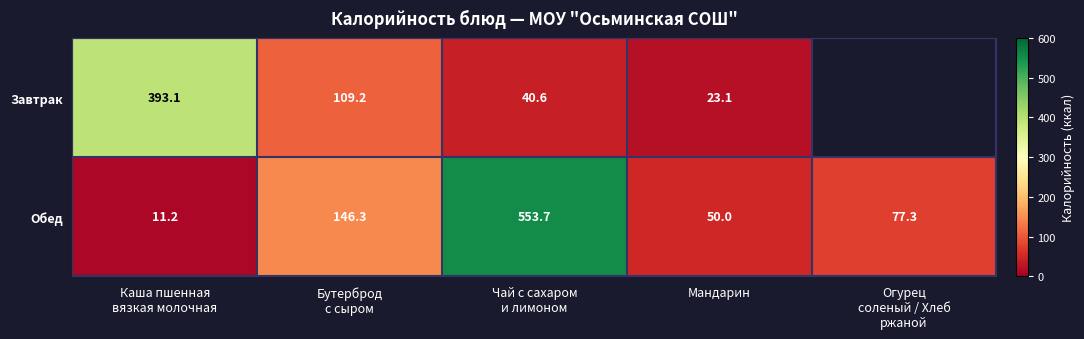

Rank the series at Мандарин from lowest to highest value.

Завтрак, Обед